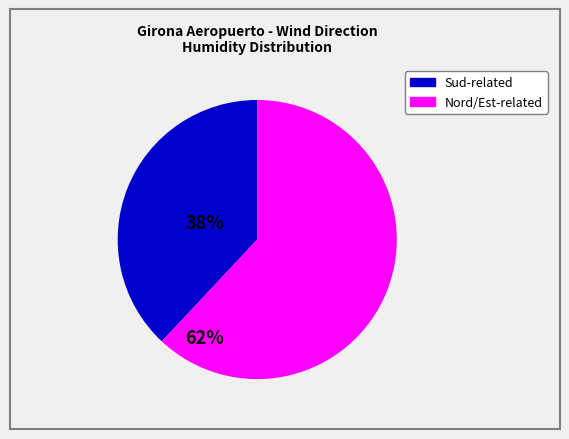

Is there a majority slice in this chart?

Yes